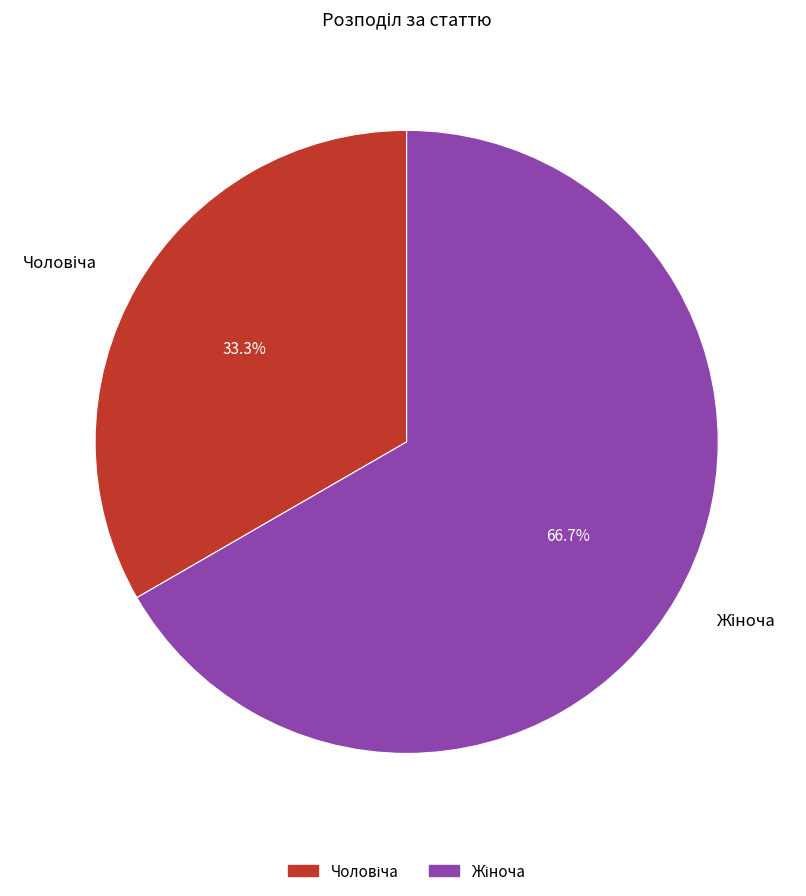

Does any single category account for the majority?

Yes